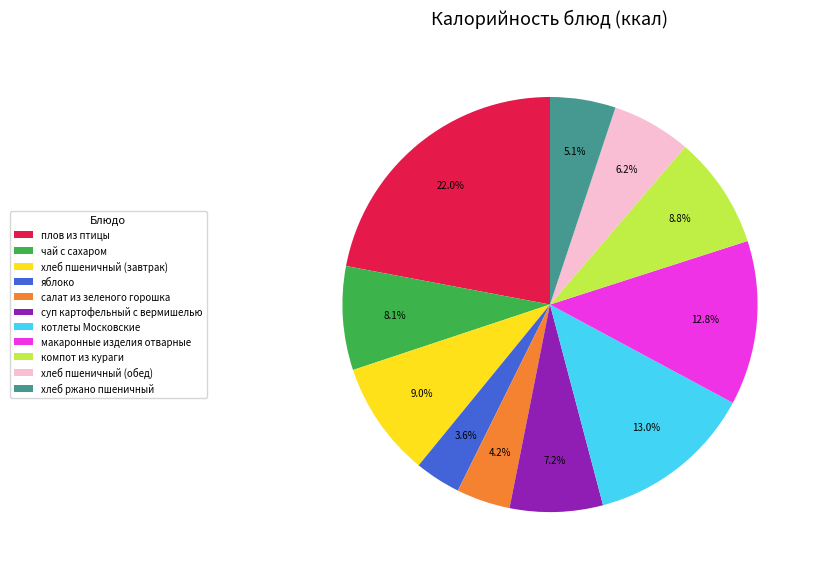

To the nearest percent, what portion does хлеб пшеничный (завтрак) represent?

9%